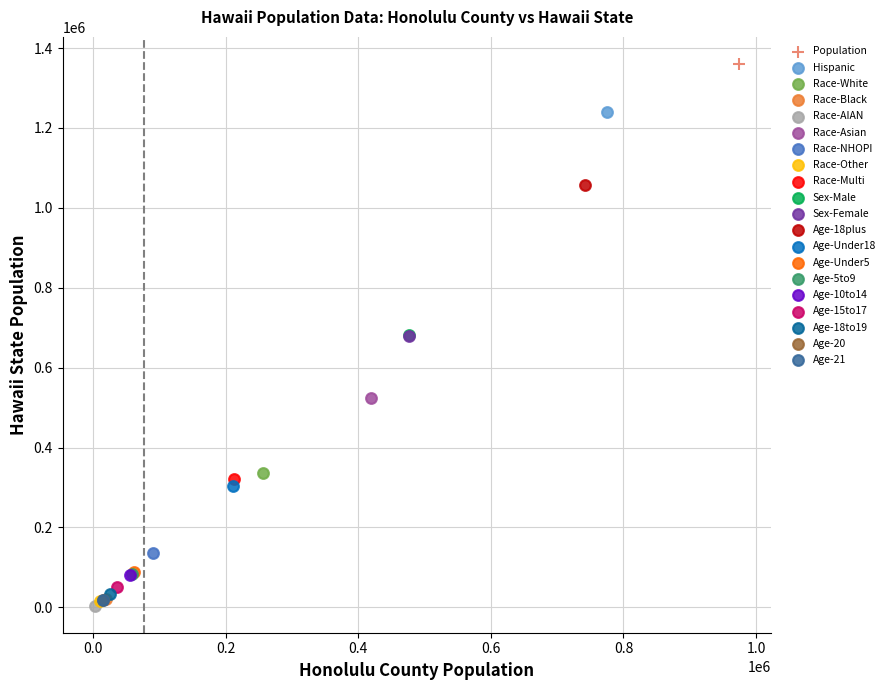

What are all the series names shown in the legend?

Population, Hispanic, Race-White, Race-Black, Race-AIAN, Race-Asian, Race-NHOPI, Race-Other, Race-Multi, Sex-Male, Sex-Female, Age-18plus, Age-Under18, Age-Under5, Age-5to9, Age-10to14, Age-15to17, Age-18to19, Age-20, Age-21